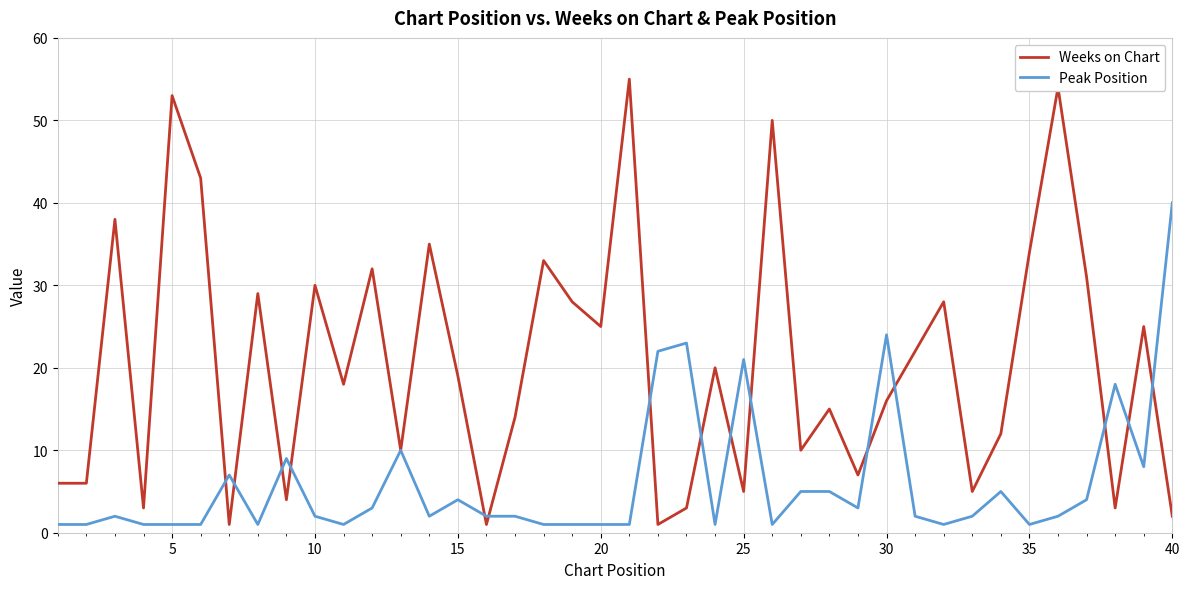

Which series has the widest spread of values?

Weeks on Chart